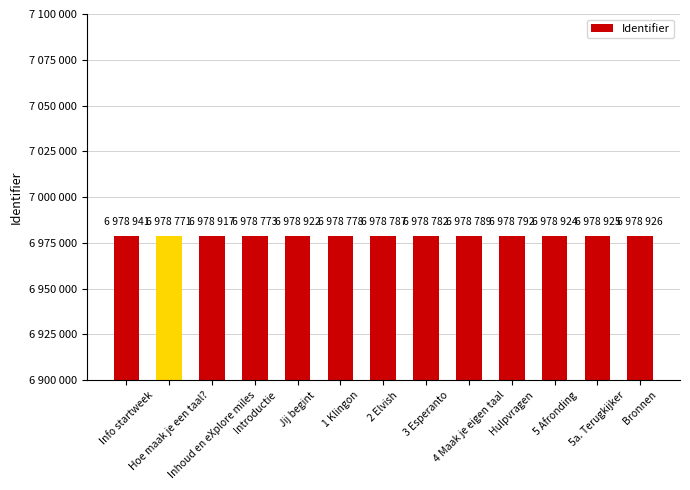

Are the bars horizontal?

No